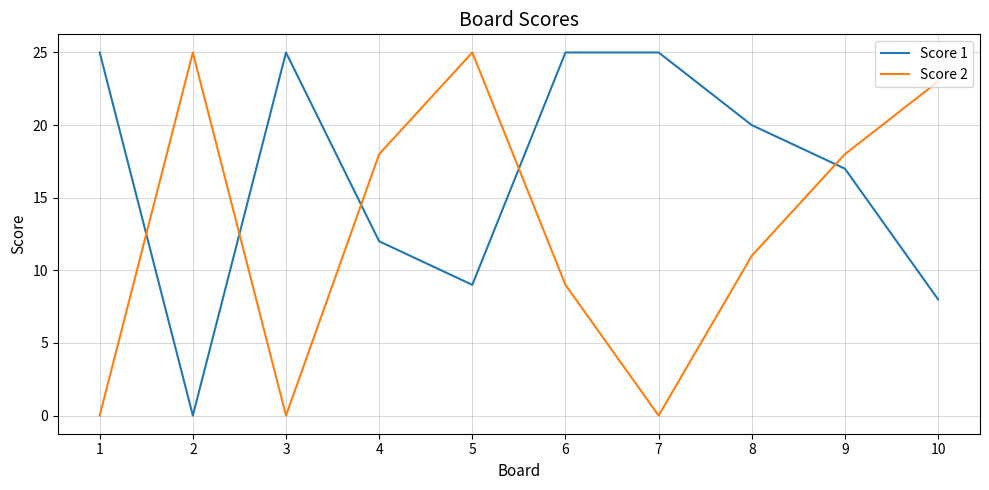

What is the difference between the maximum and minimum values in the Score 1 series?

25